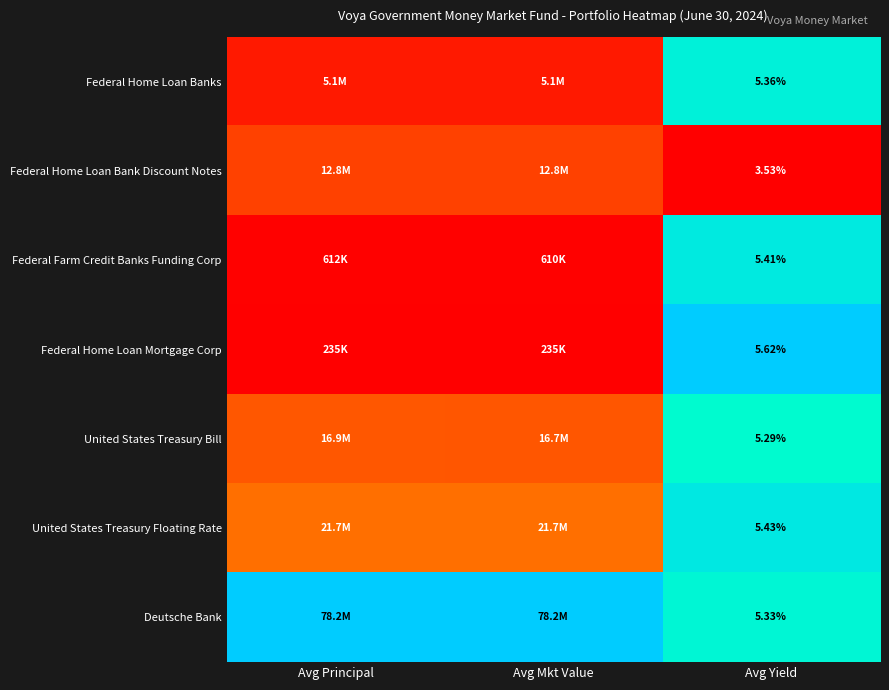

At Avg Yield, list the series in order from smallest to largest.

Federal Home Loan Bank Discount Notes, United States Treasury Bill, Deutsche Bank, Federal Home Loan Banks, Federal Farm Credit Banks Funding Corp, United States Treasury Floating Rate, Federal Home Loan Mortgage Corp